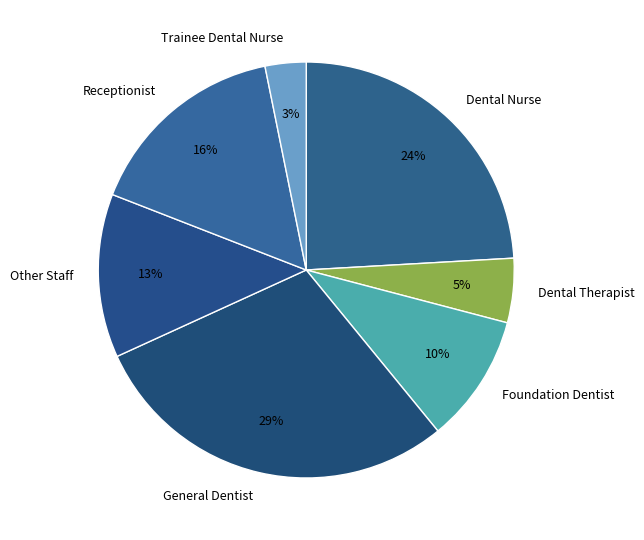

To the nearest percent, what percentage of the pie is General Dentist?

29%